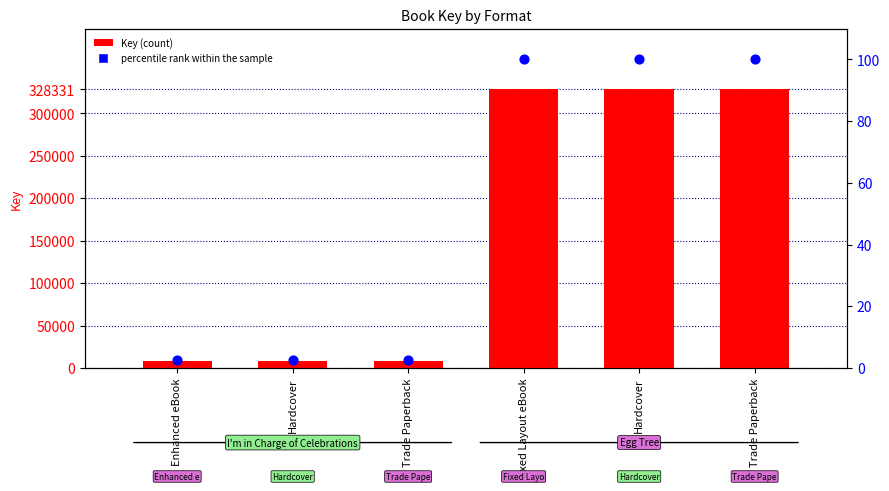

Which series has the largest Y range (max minus min)?

Key